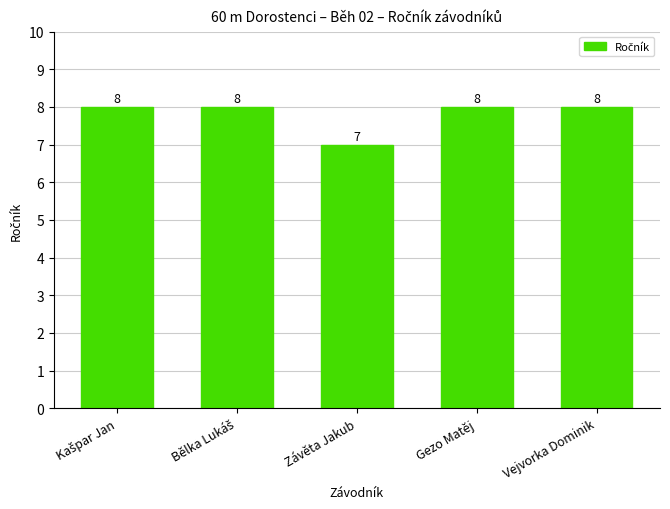

Which has a higher value, Gezo Matěj or Závěta Jakub?

Gezo Matěj